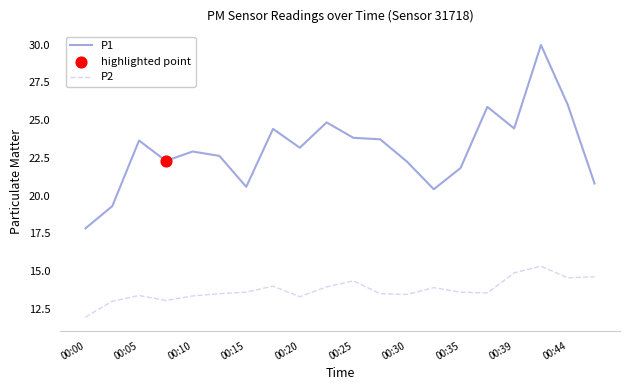

Which series has the largest total across all categories?

P1